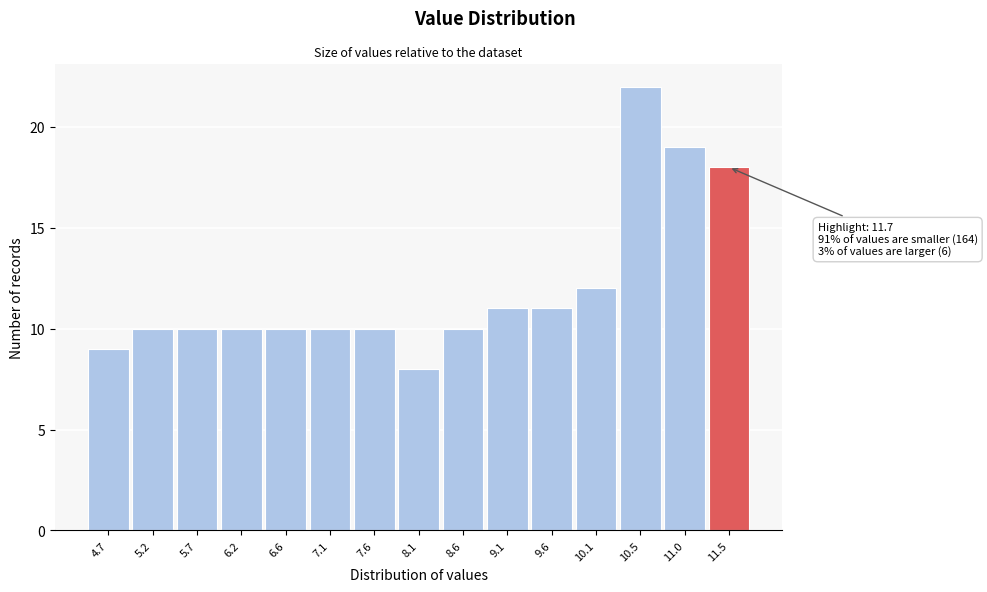

Reading left to right, extract all data points from this chart.

9	10	10	10	10	10	10	8	10	11	11	12	22	19	18